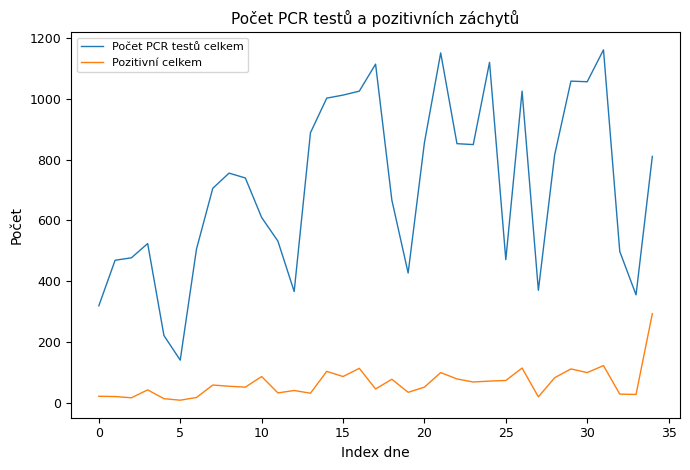

Which series has the largest range (max minus min)?

Počet PCR testů celkem